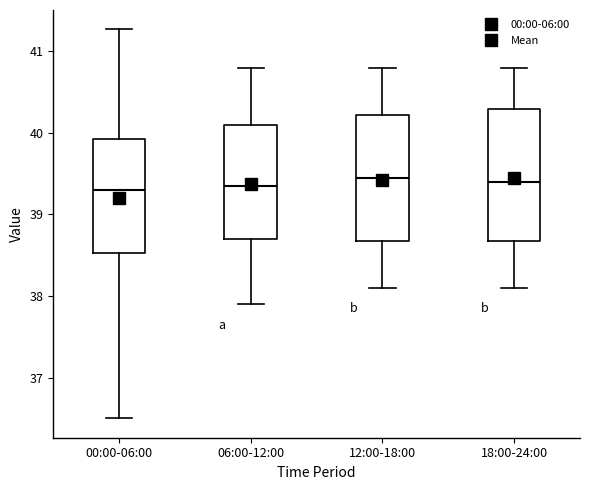

Reading left to right, transcribe this box plot: for each box, give where its median line is, the range the box spans, and where its two whiskers end, as read against the y-axis. The values are not printed on the chart, so give them approximately, as read against the axis.

00:00-06:00: median 39.3, box 38.5 to 39.9, whiskers 36.5 to 41.3
06:00-12:00: median 39.4, box 38.7 to 40.1, whiskers 37.9 to 40.8
12:00-18:00: median 39.5, box 38.7 to 40.2, whiskers 38.1 to 40.8
18:00-24:00: median 39.4, box 38.7 to 40.3, whiskers 38.1 to 40.8